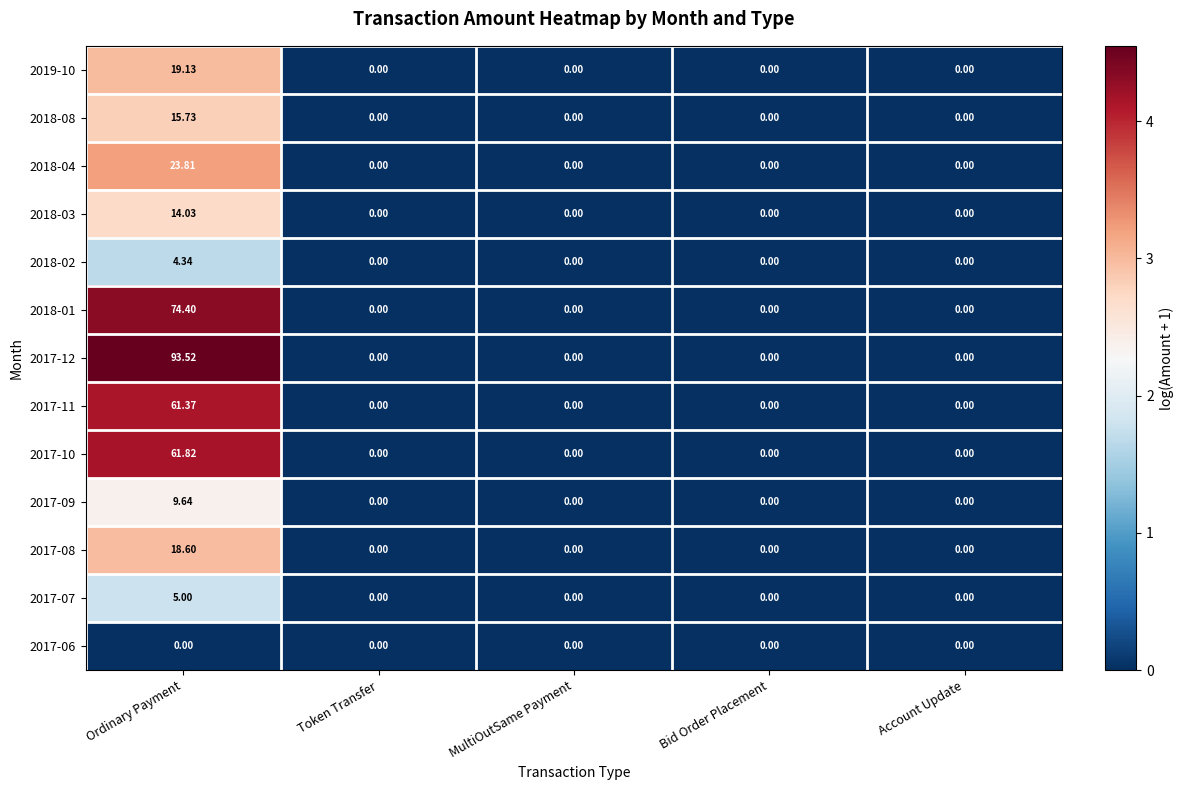

Which category has the highest value in the 2017-07 series?

Ordinary Payment